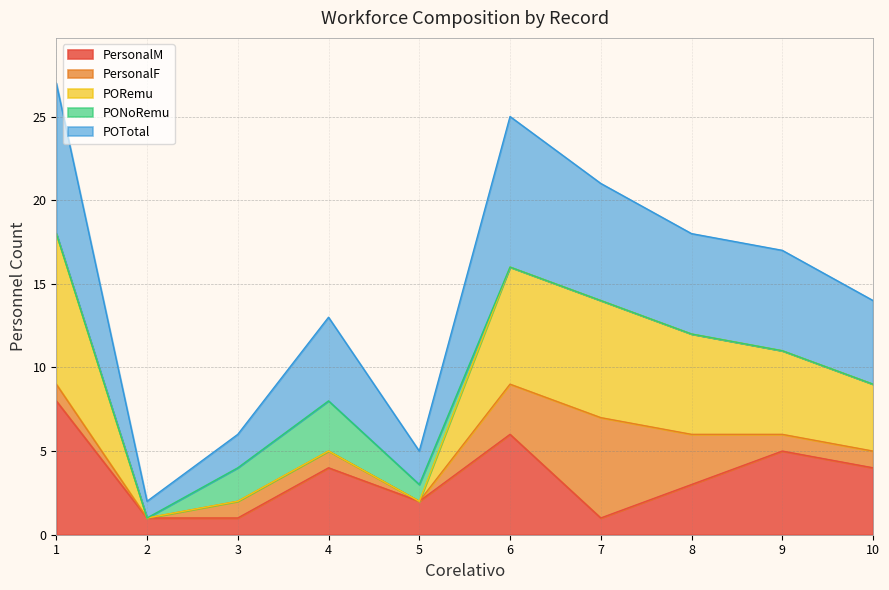

The value of PORemu at 8 is 12. True or false?

True